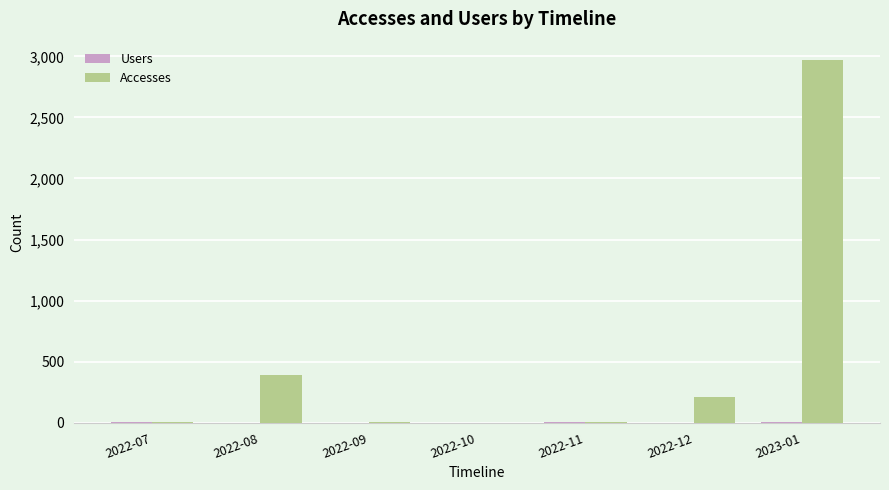

Between 2022-08 and 2022-09, which series saw the biggest shift?

Accesses